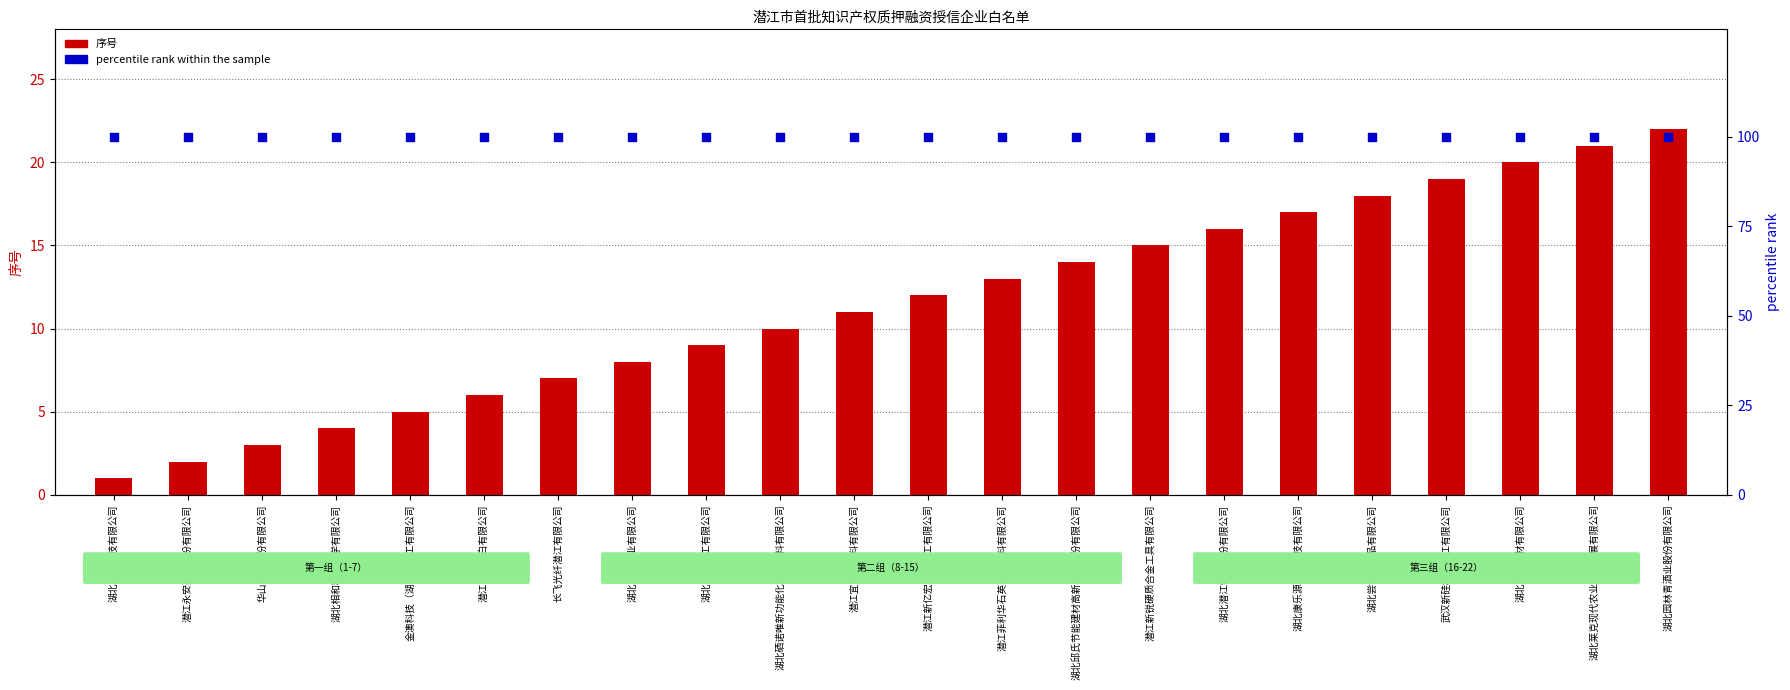

Which series contains the highest Y value?

percentile rank within the sample